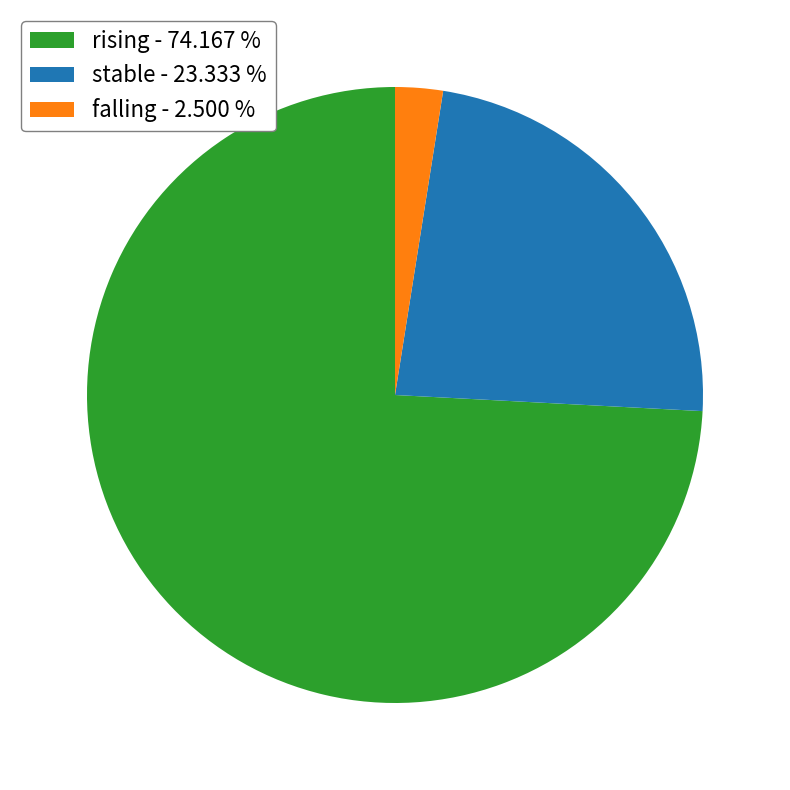

The falling slice represents 2% of the pie. True or false?

True